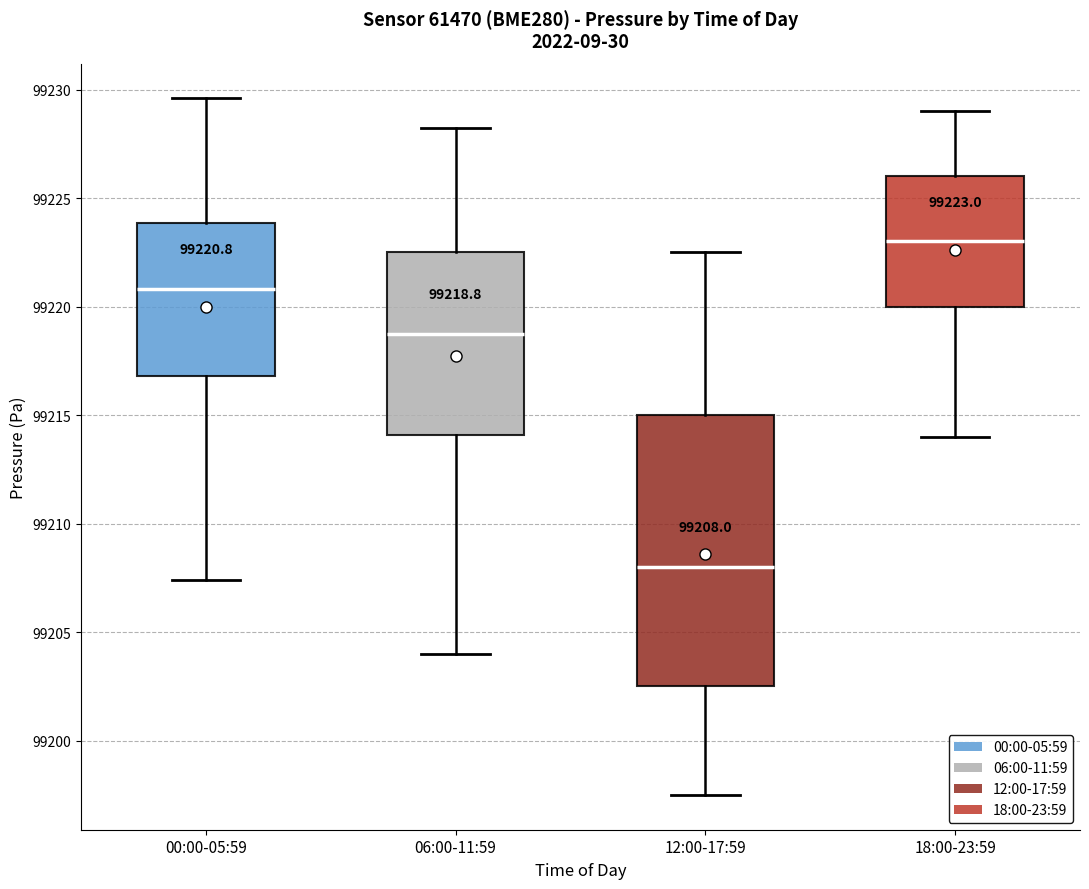

Which box has the highest median line?

18:00-23:59